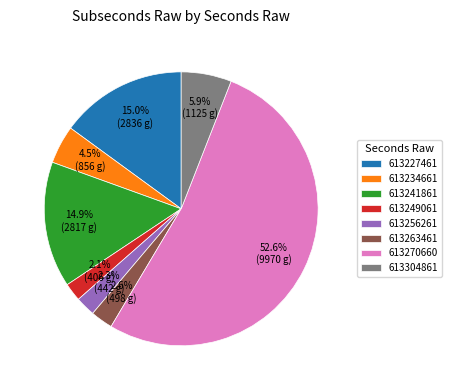

Do 613241861 and 613304861 together represent more than half of the pie?

No